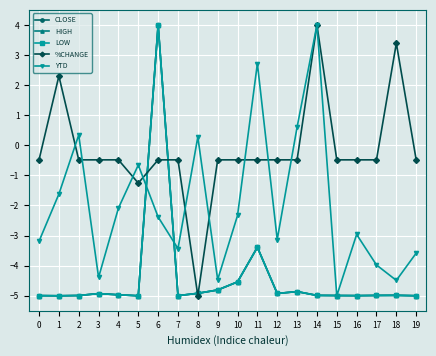

Does the chart have visible grid lines?

Yes